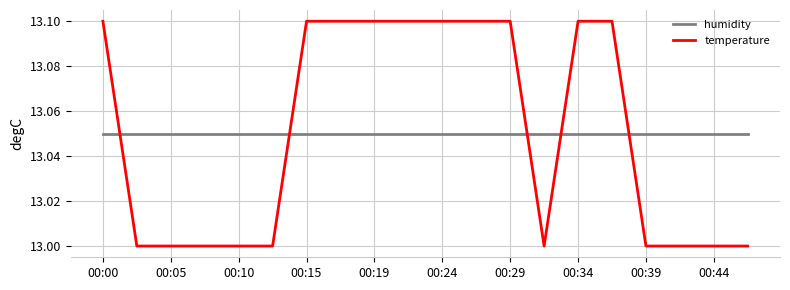

List the series in order of their peak value, highest first.

temperature, humidity